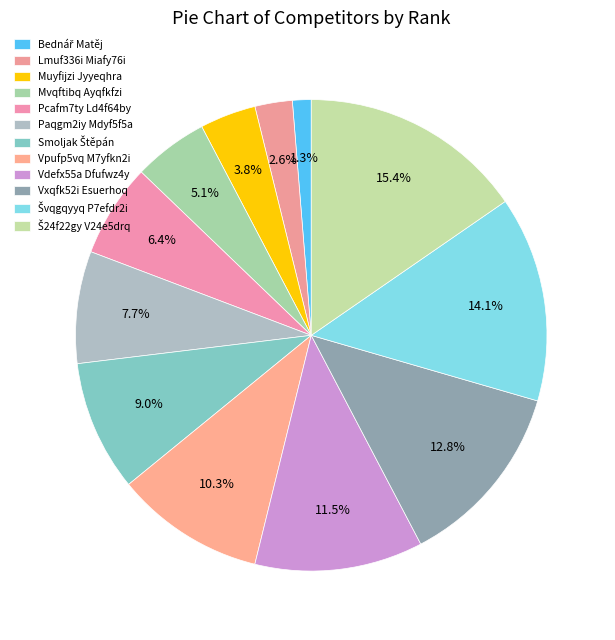

Rank the categories by value from lowest to highest.

Bednář Matěj, Lmuf336i Miafy76i, Muyfijzi Jyyeqhra, Mvqftibq Ayqfkfzi, Pcafm7ty Ld4f64by, Paqgm2iy Mdyf5f5a, Smoljak Štěpán, Vpufp5vq M7yfkn2i, Vdefx55a Dfufwz4y, Vxqfk52i Esuerhoq, Švqgqyyq P7efdr2i, Š24f22gy V24e5drq